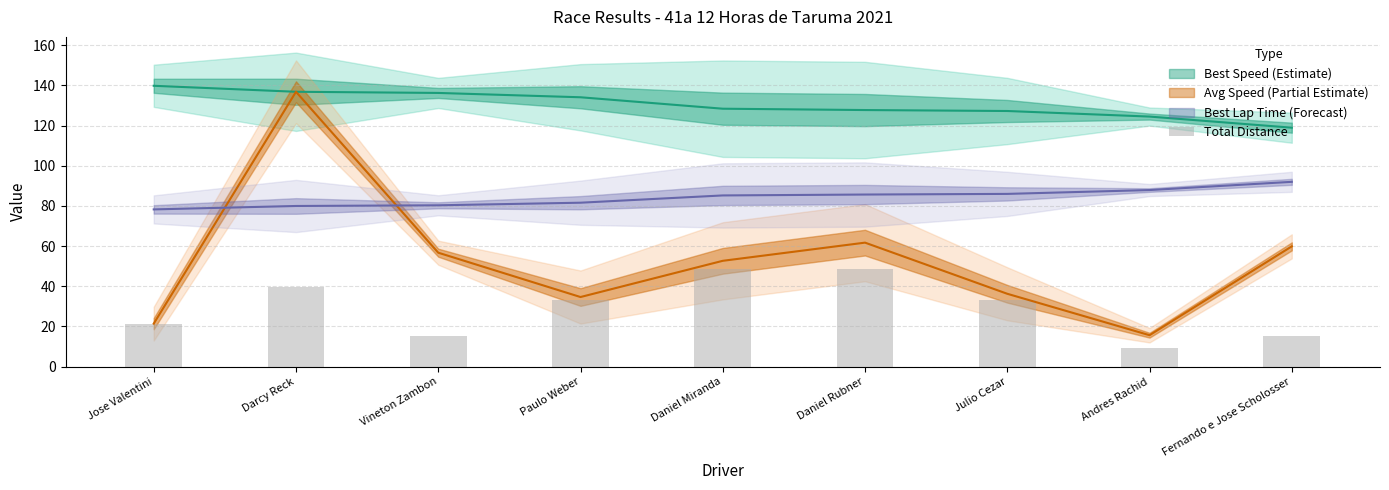

Reading right to left, transcribe all the data shown in this chart.

Fernando e Jose Scholosser=15.2	Andres Rachid=9.1	Julio Cezar=33.4	Daniel Rubner=48.6	Daniel Miranda=48.6	Paulo Weber=33.4	Vineton Zambon=15.2	Darcy Reck=39.5	Jose Valentini=21.3